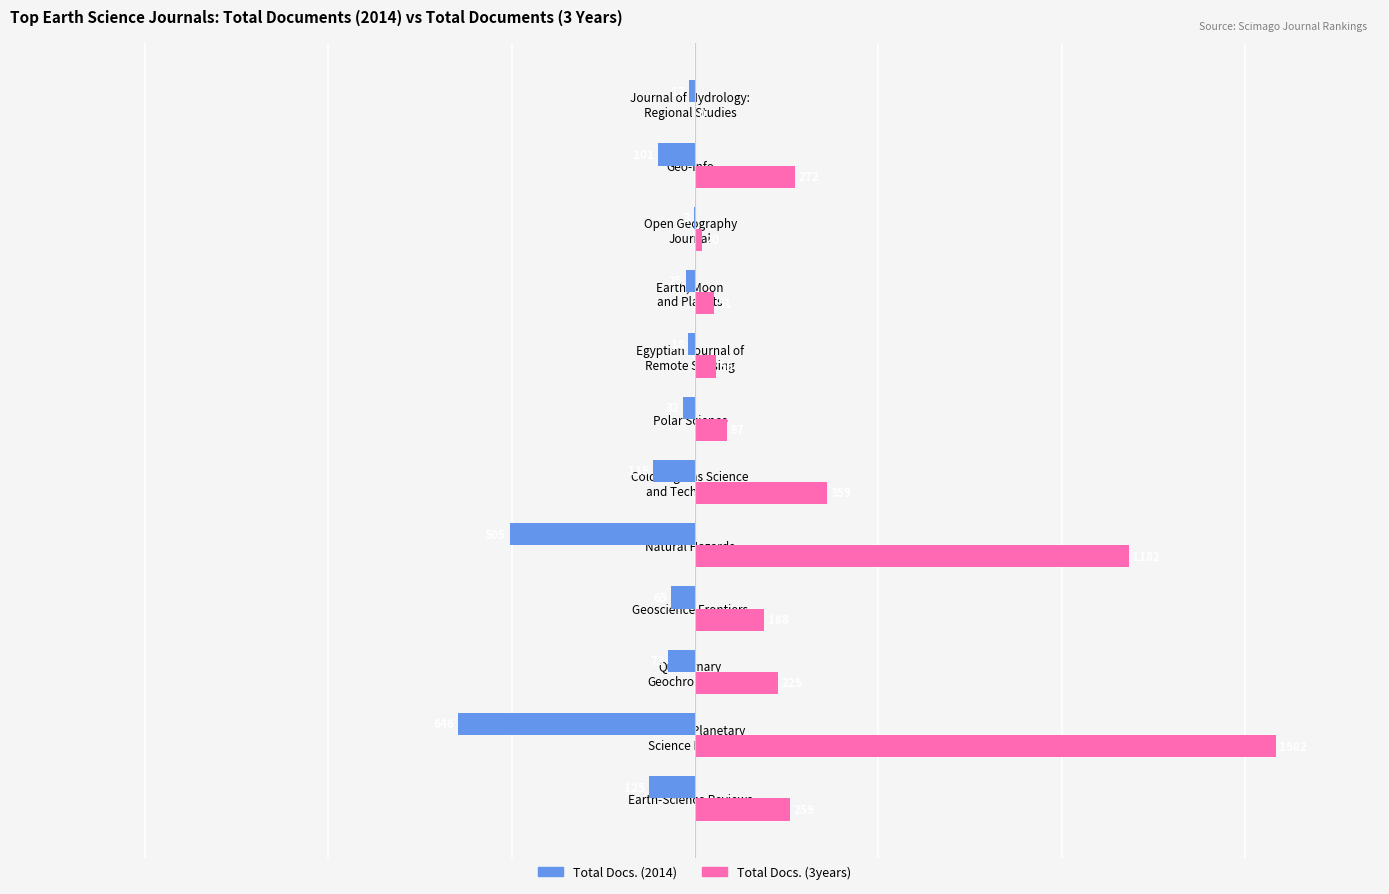

What is the sum of the Total Docs. (3years) values at Earth-Science Reviews and Geoscience Frontiers?

447